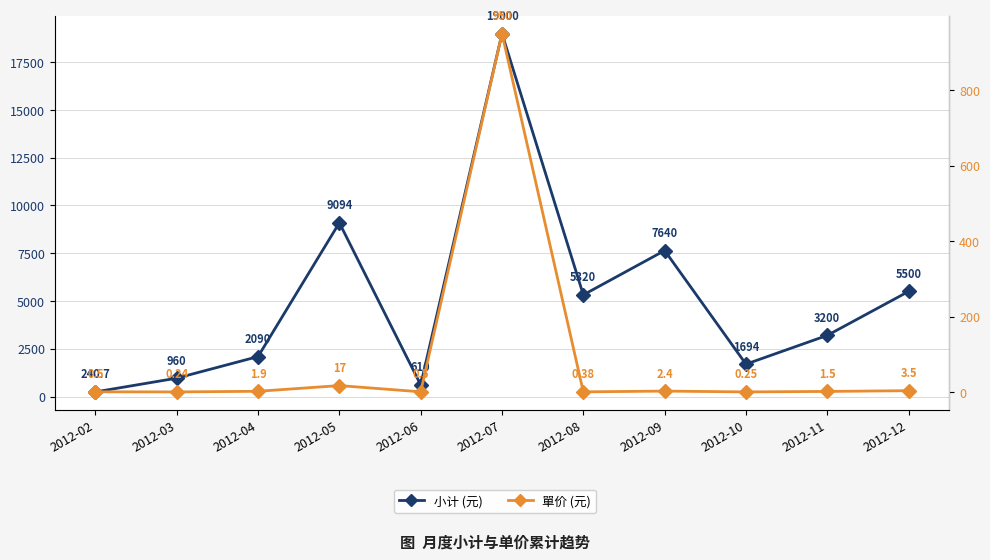

Reading left to right, extract all data points from this chart.

小计 (元): 240.7	960.0	2090.0	9094.0	610.0	19000.0	5320.0	7640.0	1694.0	3200.0	5500.0
單价 (元): 0.5	0.2	1.9	17.0	0.5	950.0	0.4	2.4	0.2	1.5	3.5